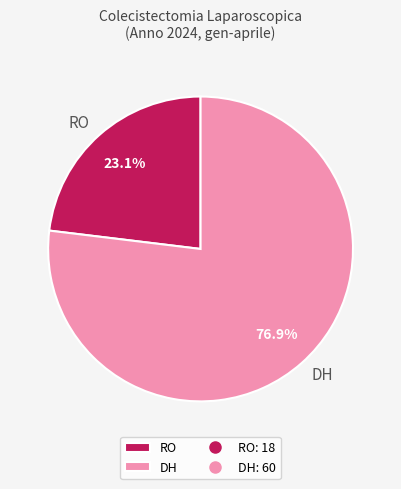

Combined, do DH and RO account for over 50%?

Yes